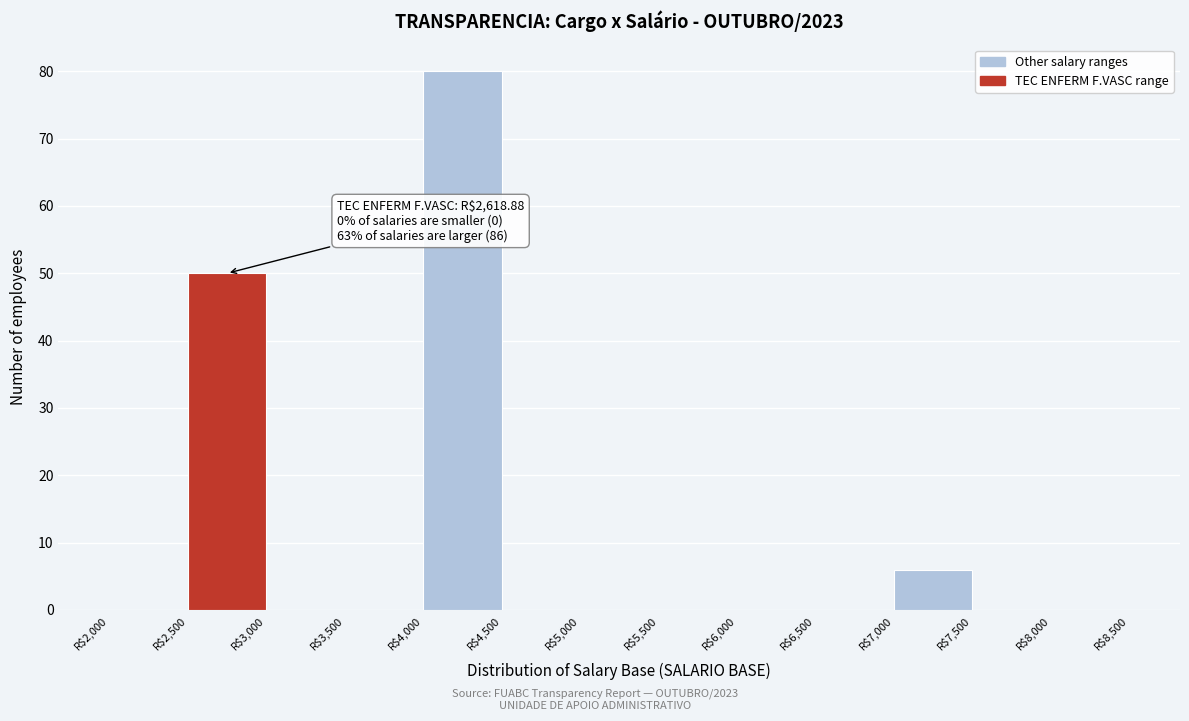

Which range on the x-axis has the tallest bar?

4000 to 4500